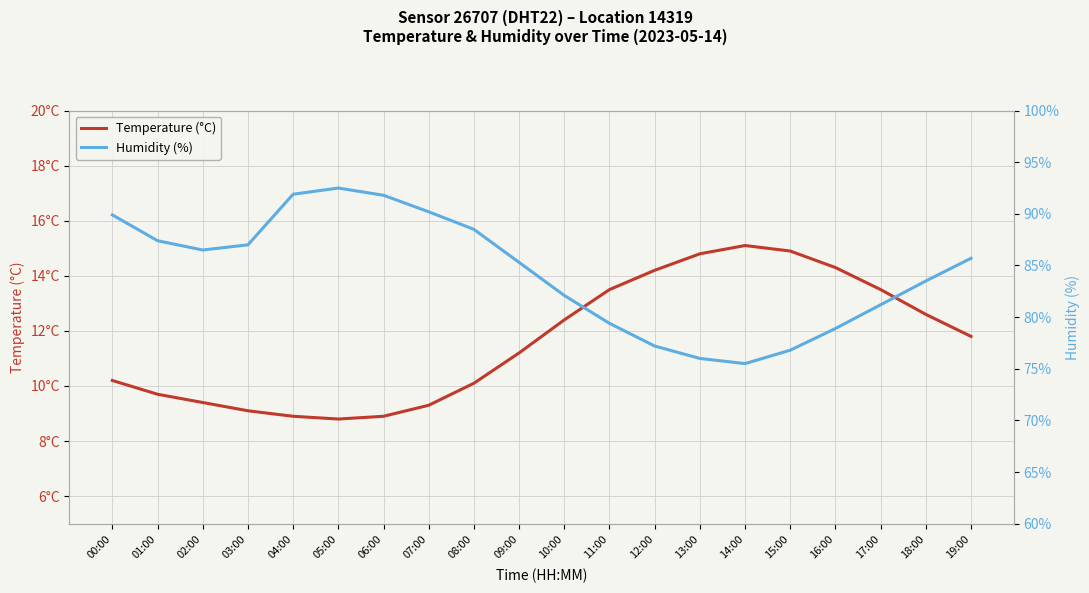

What is the difference between the maximum and second lowest values in the Humidity (%) series?

16.5